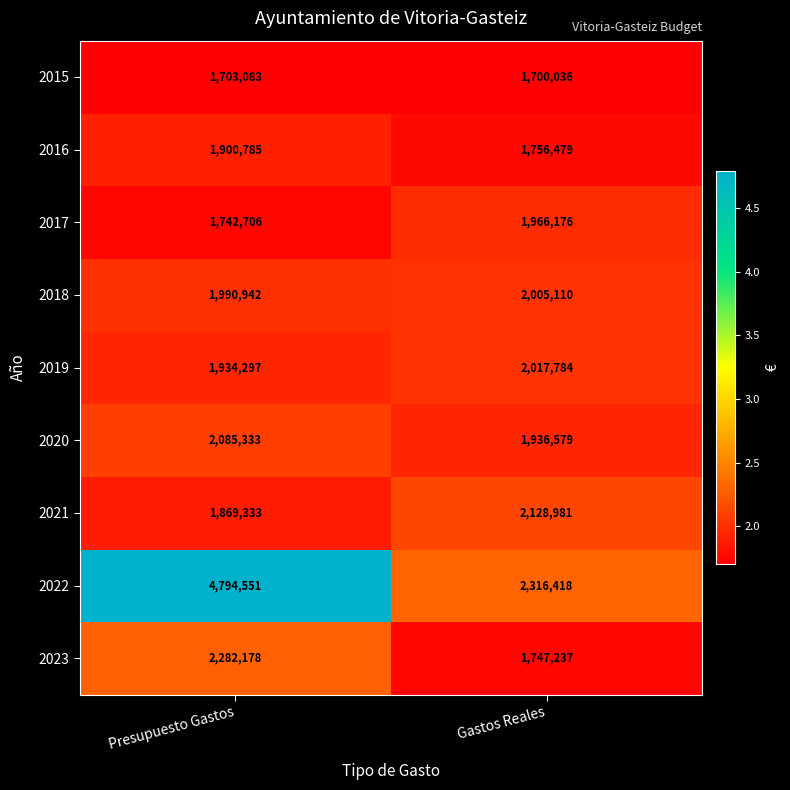

Reading left to right, transcribe all the data shown in this chart.

2015: Presupuesto Gastos=1703083	Gastos Reales=1700036
2016: Presupuesto Gastos=1900785	Gastos Reales=1756479
2017: Presupuesto Gastos=1742706	Gastos Reales=1966176
2018: Presupuesto Gastos=1990942	Gastos Reales=2005110
2019: Presupuesto Gastos=1934297	Gastos Reales=2017784
2020: Presupuesto Gastos=2085333	Gastos Reales=1936579
2021: Presupuesto Gastos=1869333	Gastos Reales=2128981
2022: Presupuesto Gastos=4794551	Gastos Reales=2316418
2023: Presupuesto Gastos=2282178	Gastos Reales=1747237